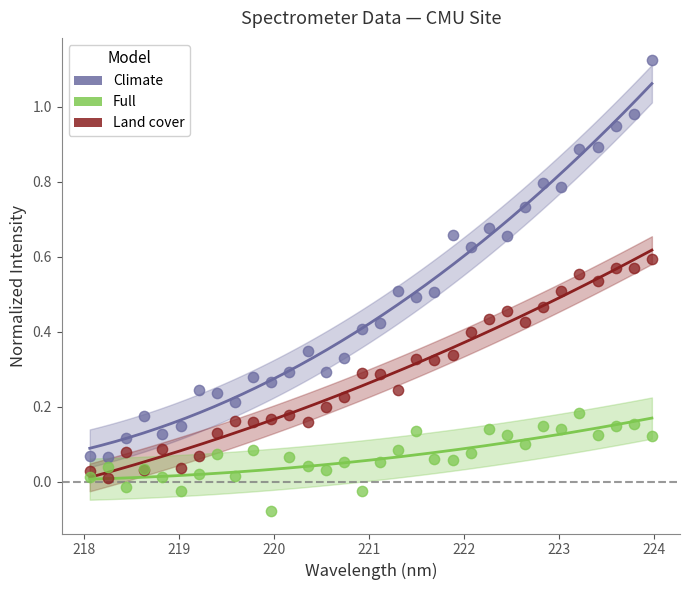

What are all the series names shown in the legend?

Climate, Full, Land cover